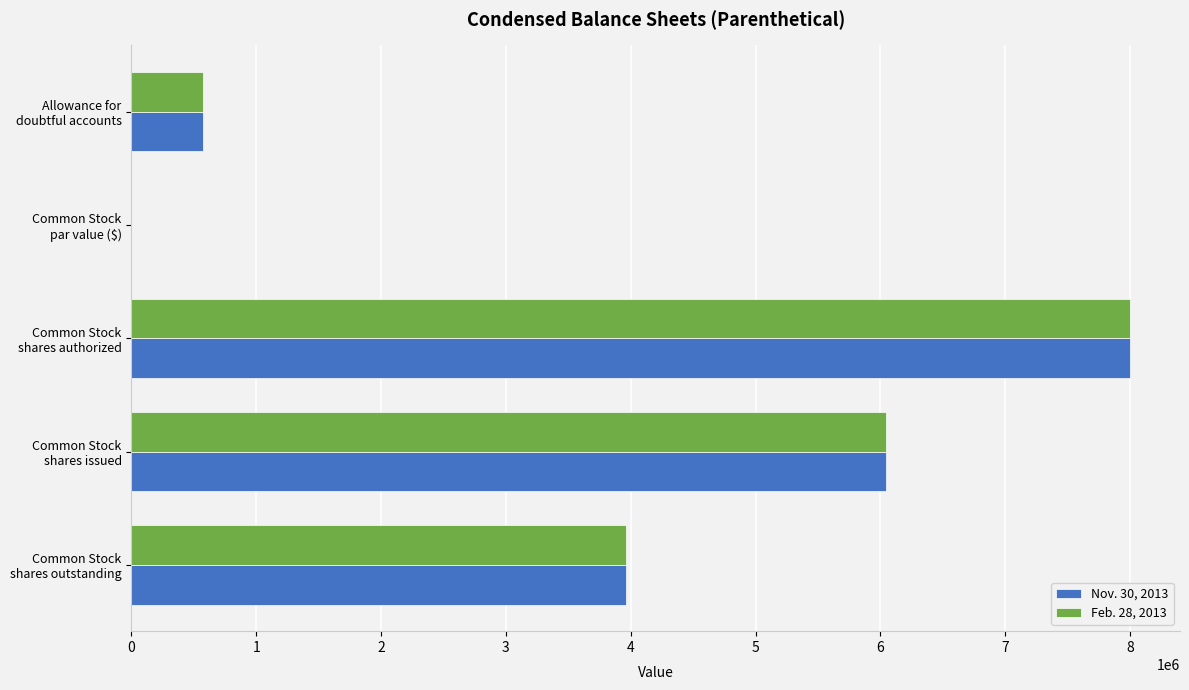

What are all the series names shown in the legend?

Nov. 30, 2013, Feb. 28, 2013